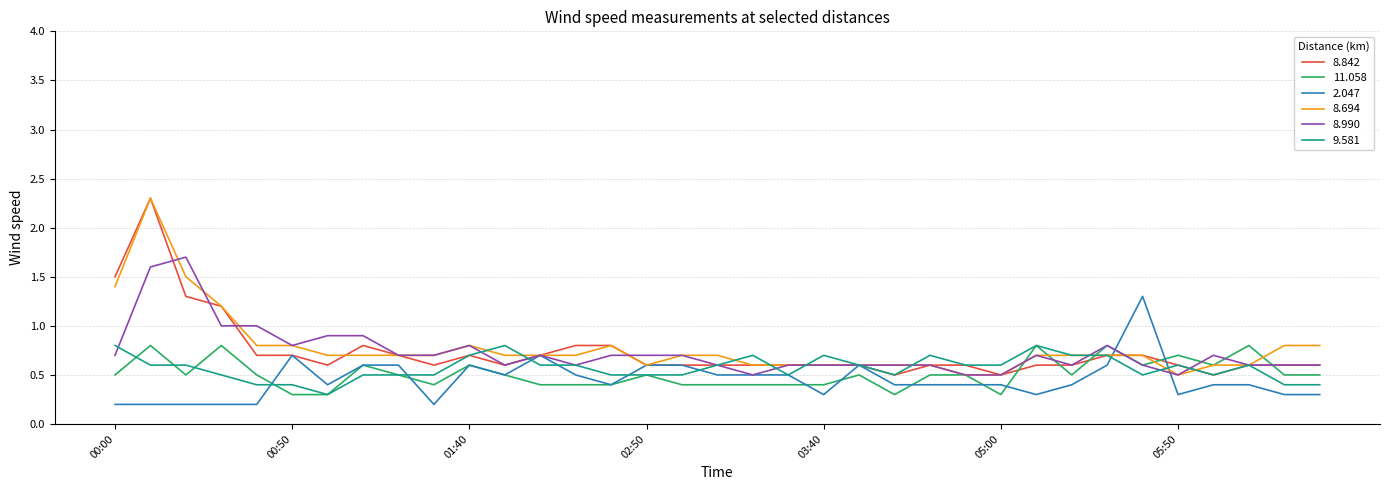

What is the maximum value for 8.842?

2.3